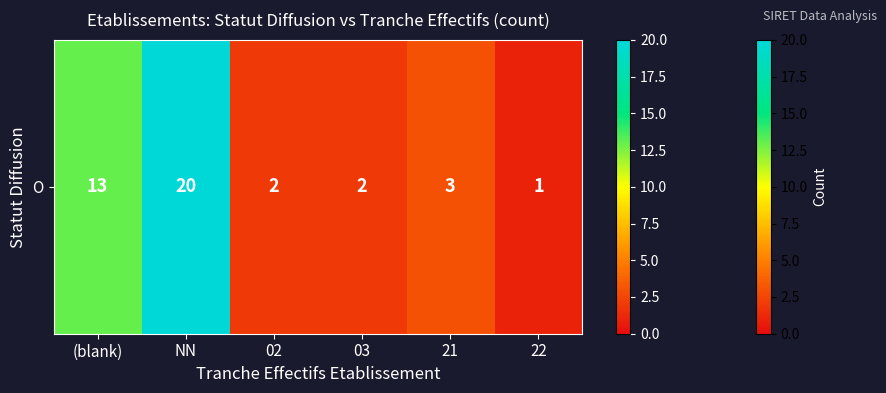

Reading left to right, transcribe all the data shown in this chart.

(blank)=13	NN=20	02=2	03=2	21=3	22=1